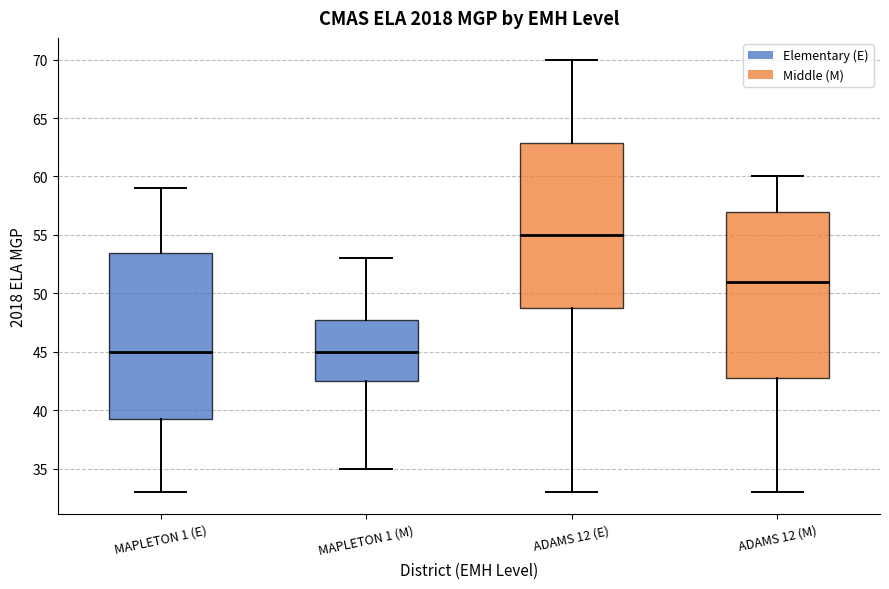

Reading left to right, transcribe this box plot: for each box, give where its median line is, the range the box spans, and where its two whiskers end, as read against the y-axis. The values are not printed on the chart, so give them approximately, as read against the axis.

MAPLETON 1 (E): median 45.0, box 39.5 to 53.5, whiskers 33.0 to 59.0
MAPLETON 1 (M): median 45.0, box 42.5 to 48.0, whiskers 35.0 to 53.0
ADAMS 12 (E): median 55.0, box 49.0 to 63.0, whiskers 33.0 to 70.0
ADAMS 12 (M): median 51.0, box 43.0 to 57.0, whiskers 33.0 to 60.0